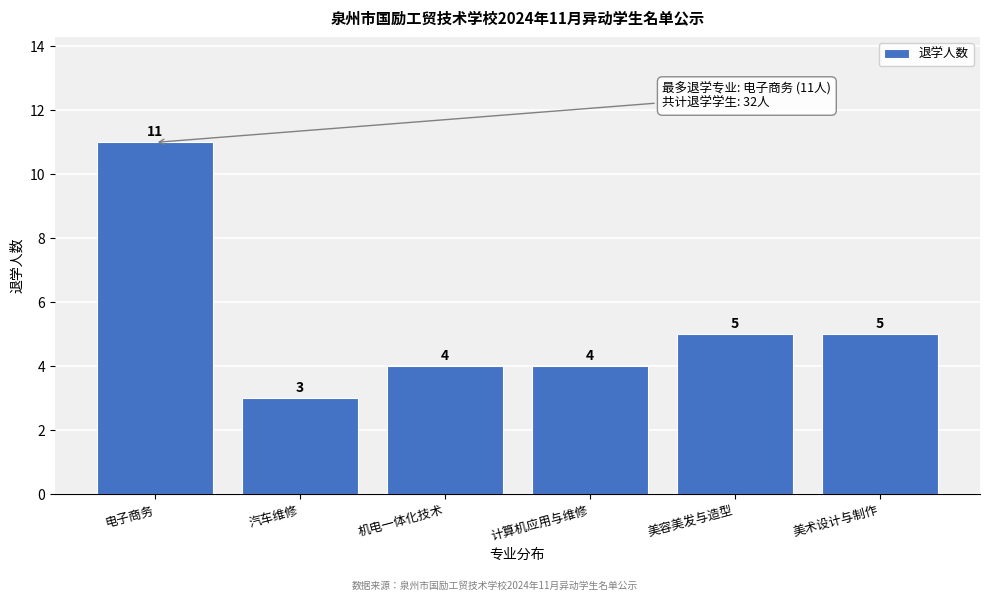

Reading left to right, list all the values displayed in this chart.

电子商务=11	汽车维修=3	机电一体化技术=4	计算机应用与维修=4	美容美发与造型=5	美术设计与制作=5